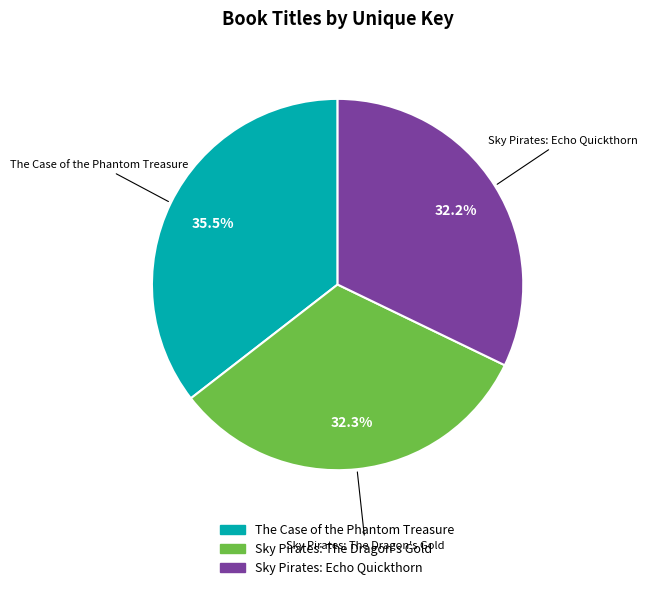

What is the largest slice in the pie chart?

The Case of the Phantom Treasure